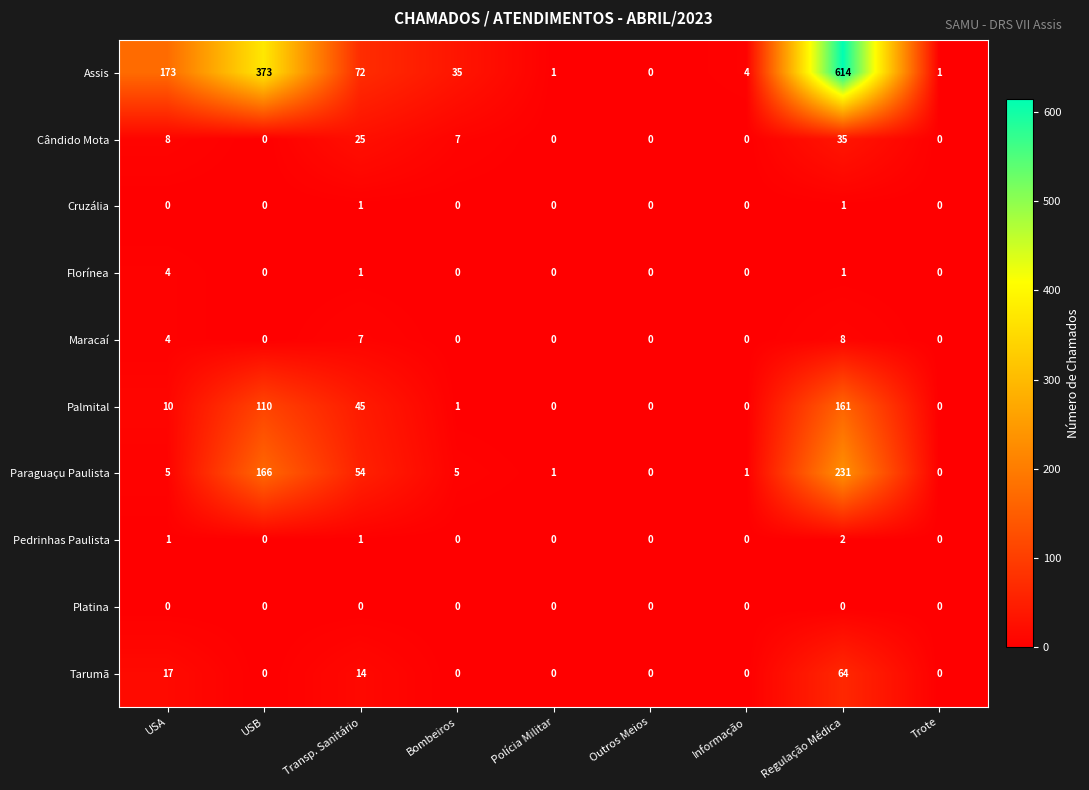

List the series in order of their peak value, lowest first.

Platina, Cruzália, Pedrinhas Paulista, Florínea, Maracaí, Cândido Mota, Tarumã, Palmital, Paraguaçu Paulista, Assis